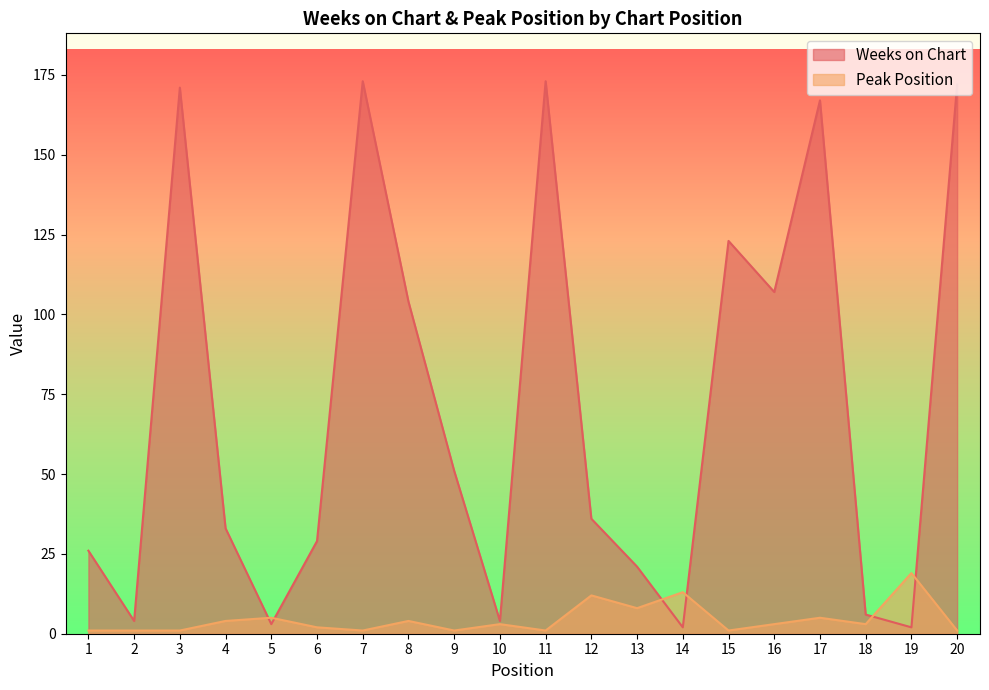

What is the value of the Peak Position point at the 8th from the left?

4